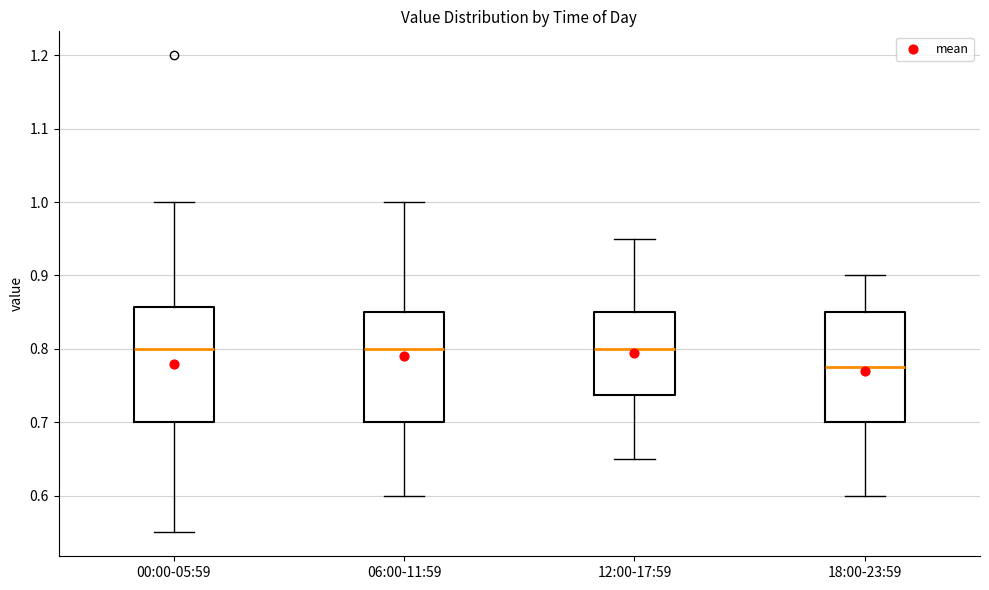

Where does the median line of the box for 00:00-05:59 sit on the y-axis? The values are not printed on the chart, so give them approximately, as read against the axis.

0.80